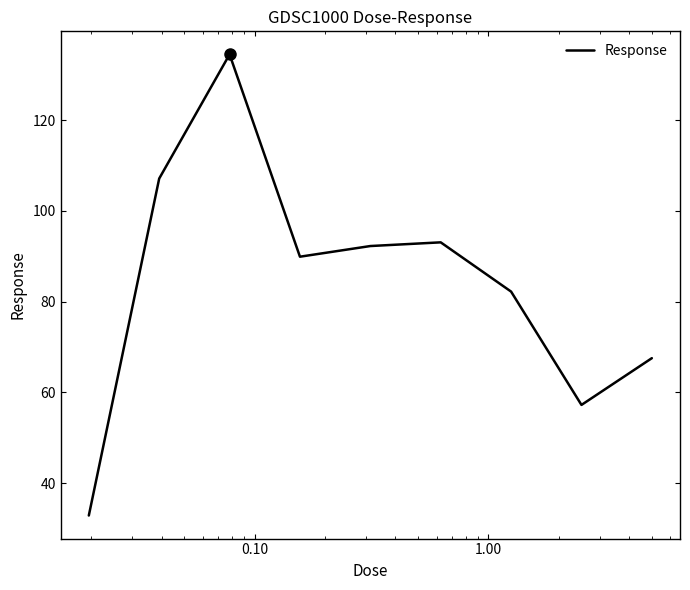

What is the minimum value shown in the chart?

32.8